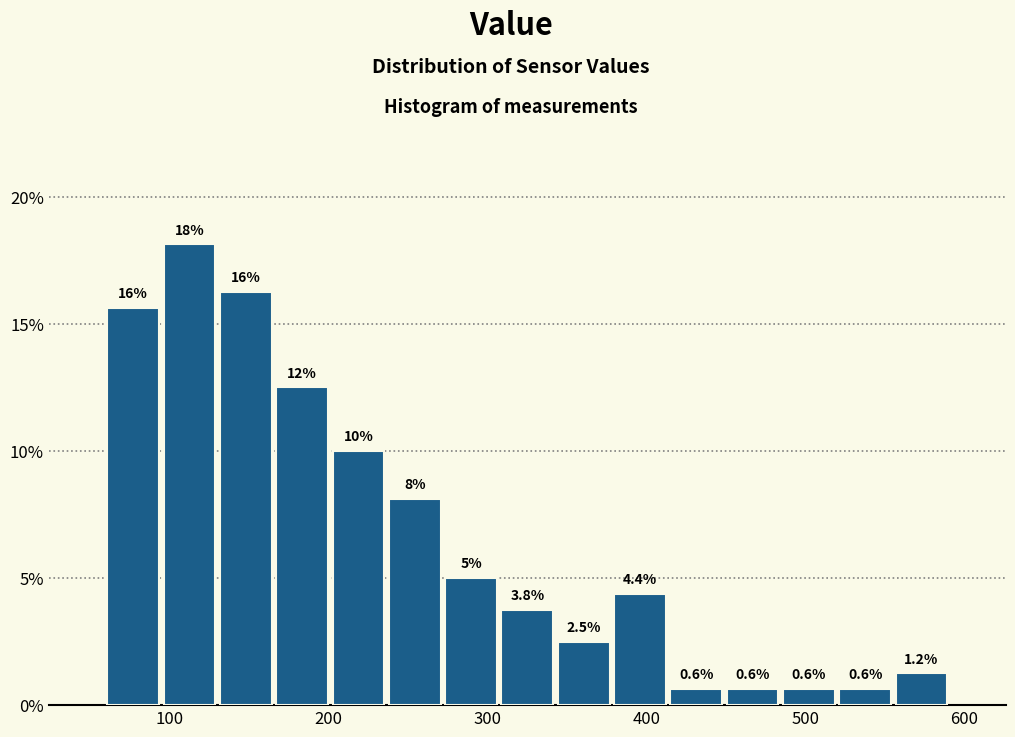

Around what value on the x-axis is the tallest bar? Give the approximate position of its centre, as read against the axis.

110